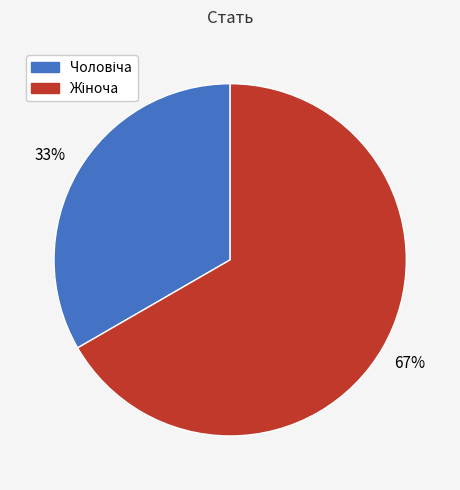

To the nearest percent, what is the average slice percentage?

50%